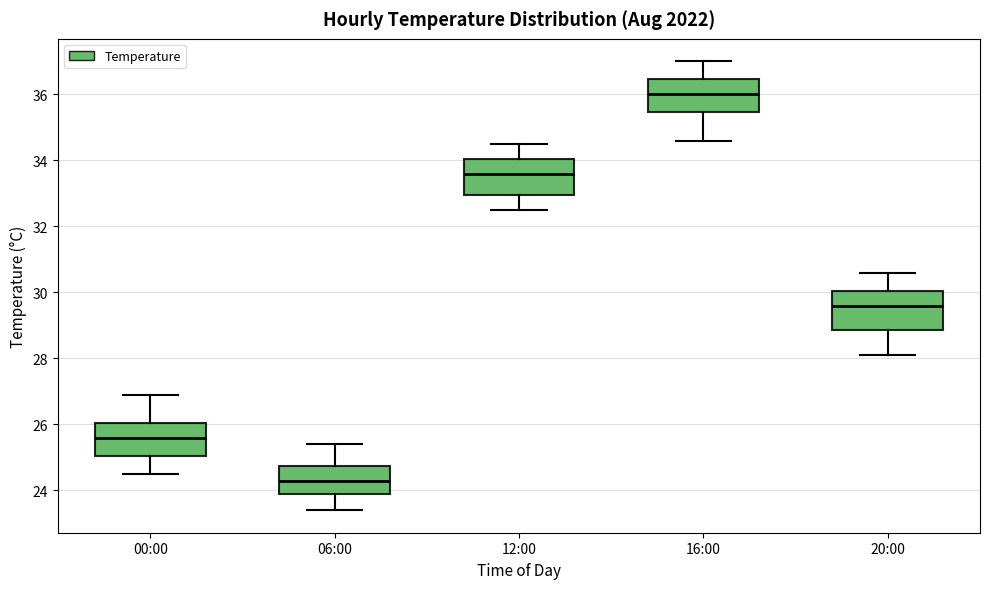

Which box has the highest median line?

16:00